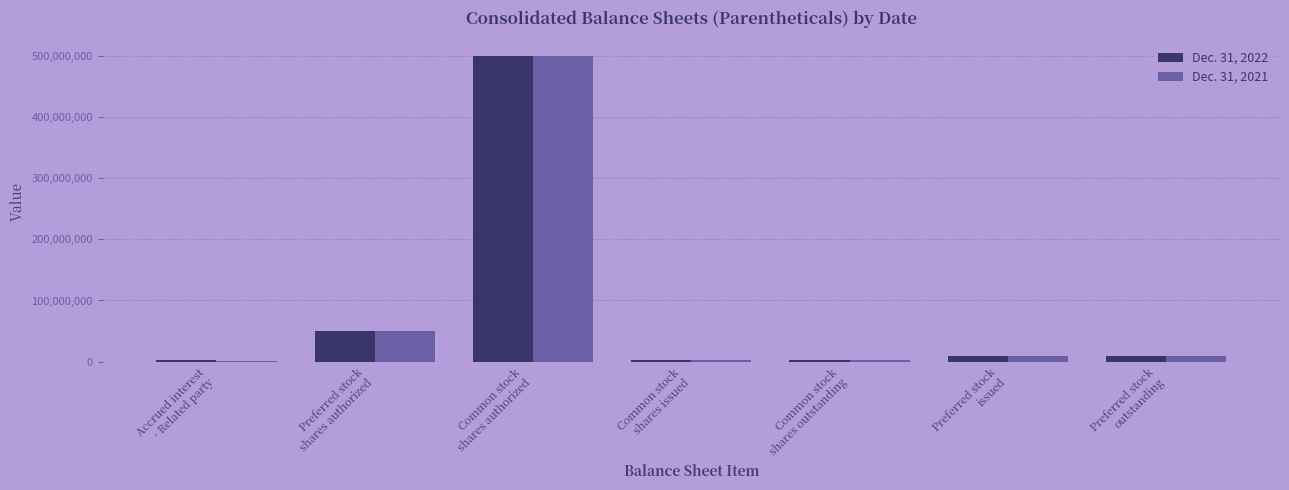

Are the bars grouped side by side (vs. stacked)?

Yes